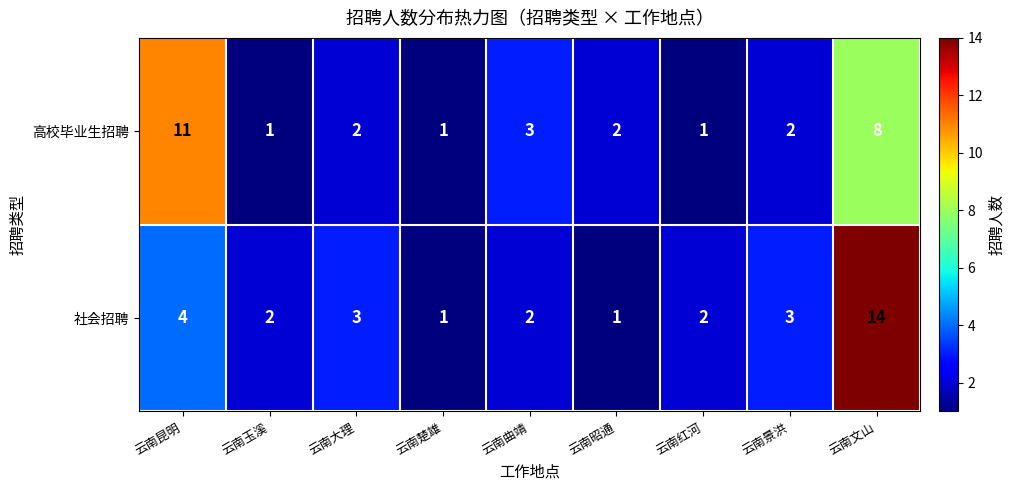

What is the difference between the 高校毕业生招聘 values at 云南文山 and 云南红河?

7